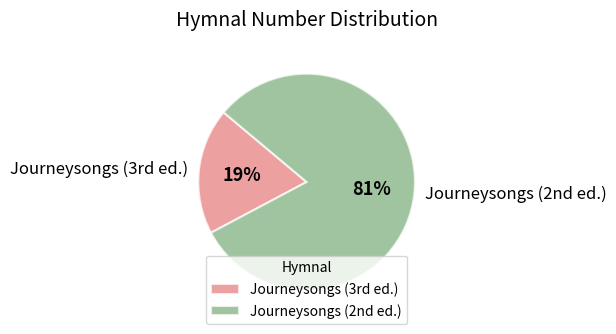

Which slice is the largest?

Journeysongs (2nd ed.)